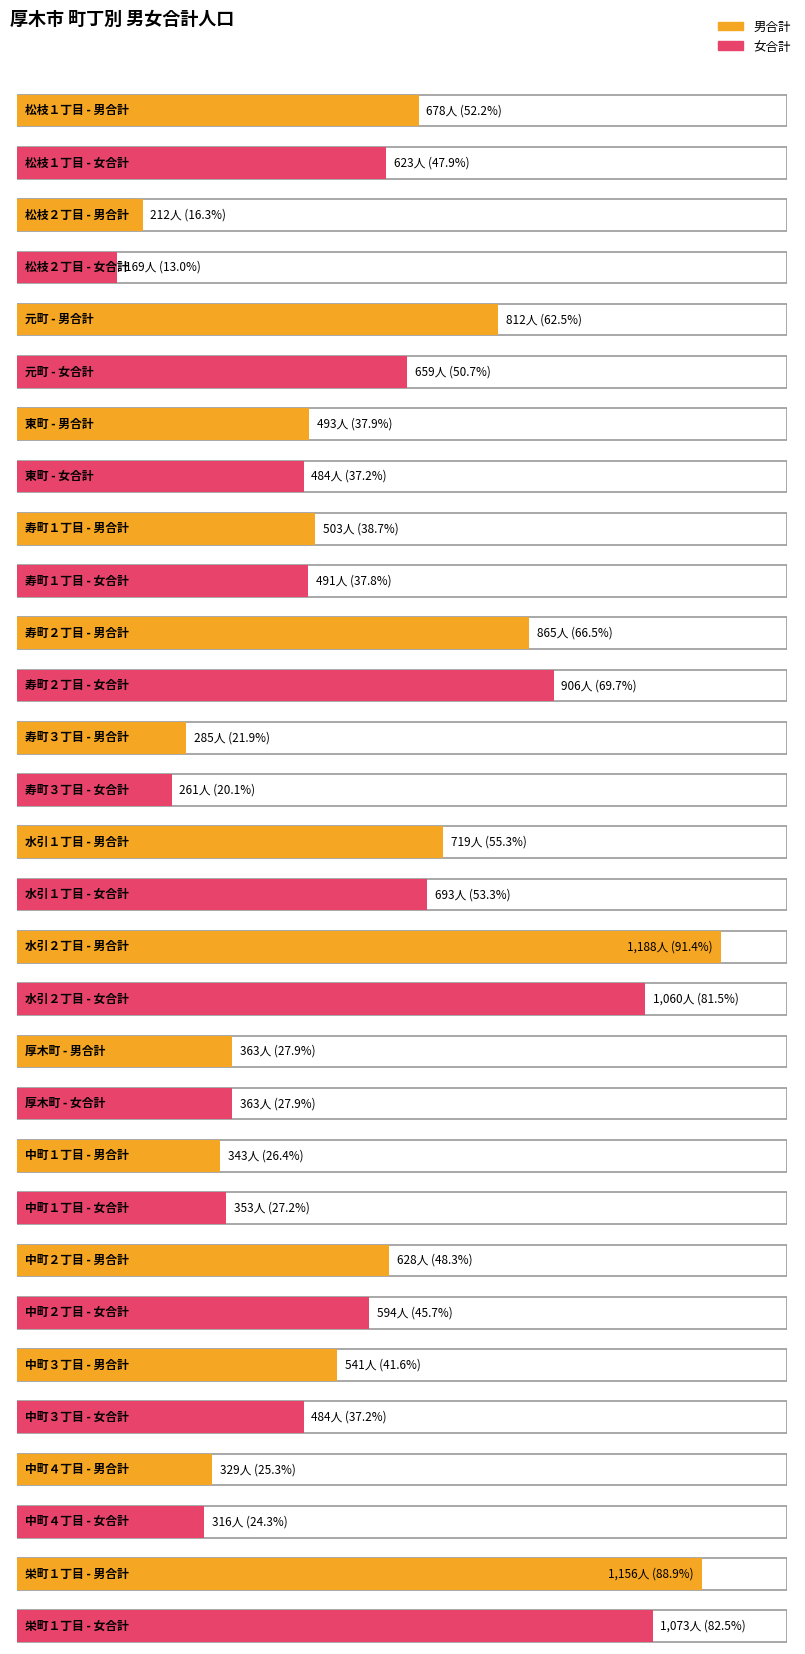

Are the bars grouped side by side (vs. stacked)?

Yes